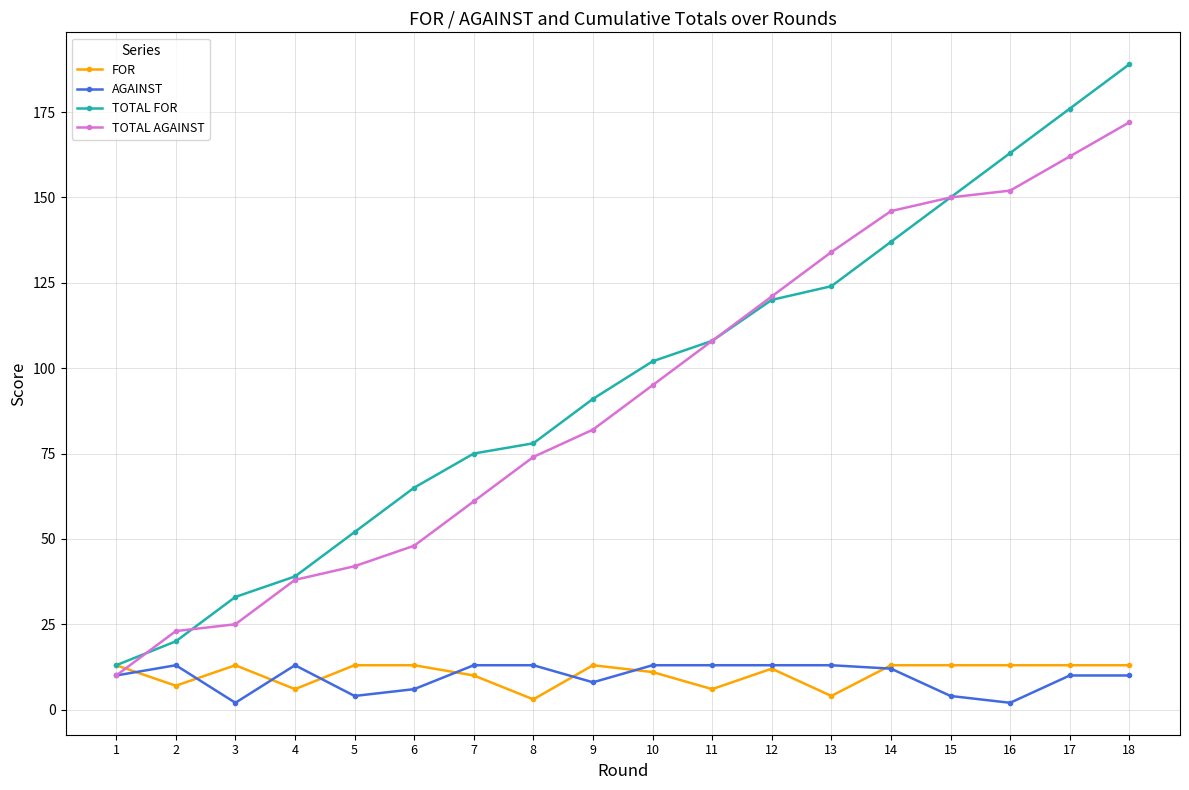

The value of TOTAL FOR at 6 is 115. True or false?

False